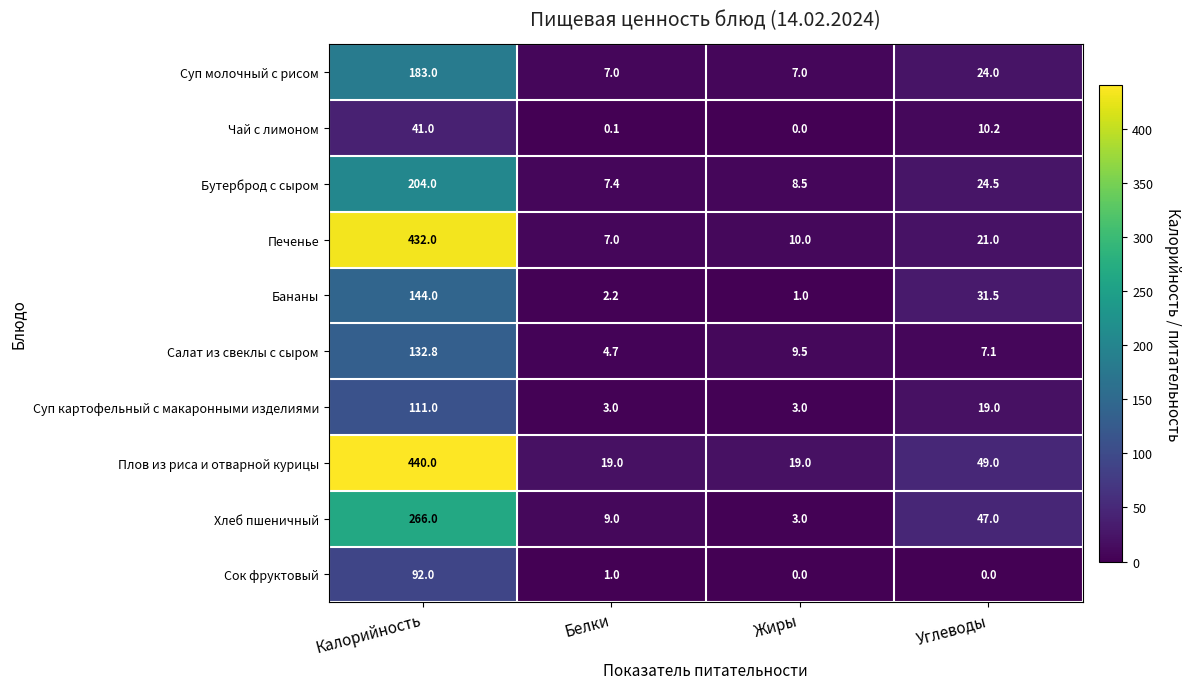

What is the maximum value shown in the chart?

440.0